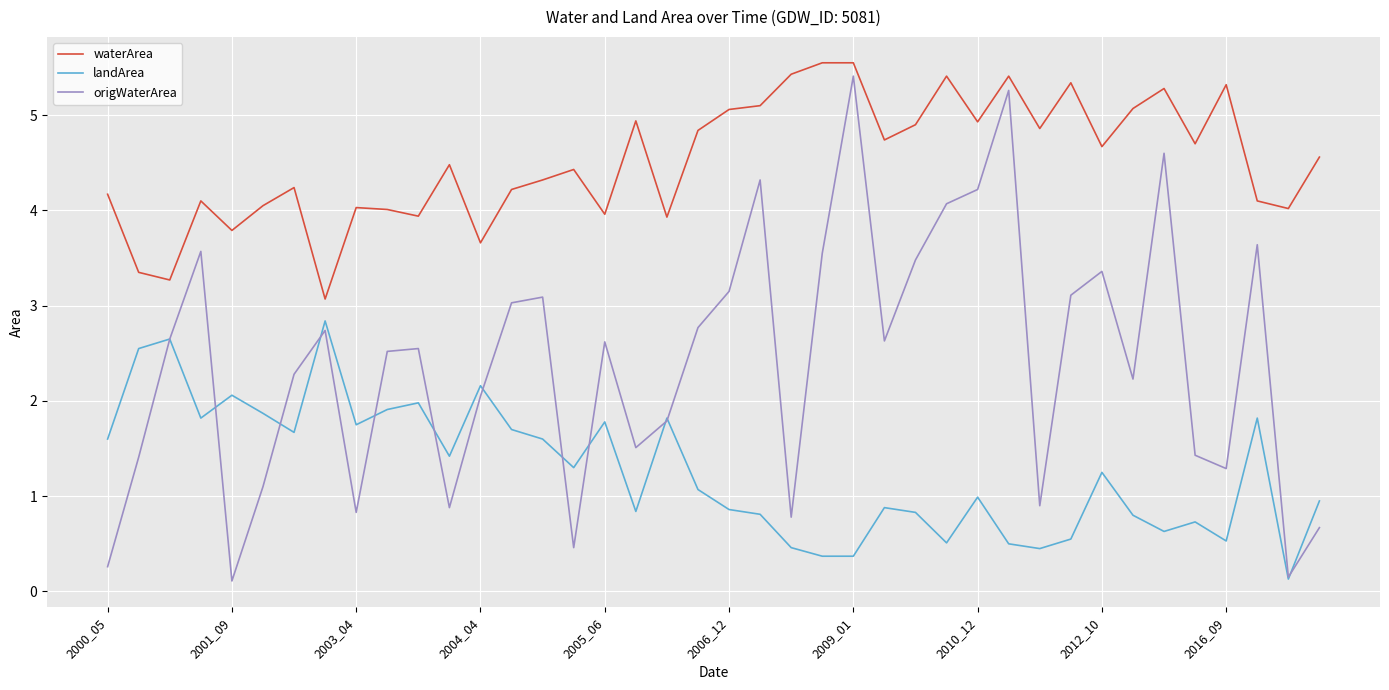

Rank the series by their average value, from lowest to highest.

landArea, origWaterArea, waterArea